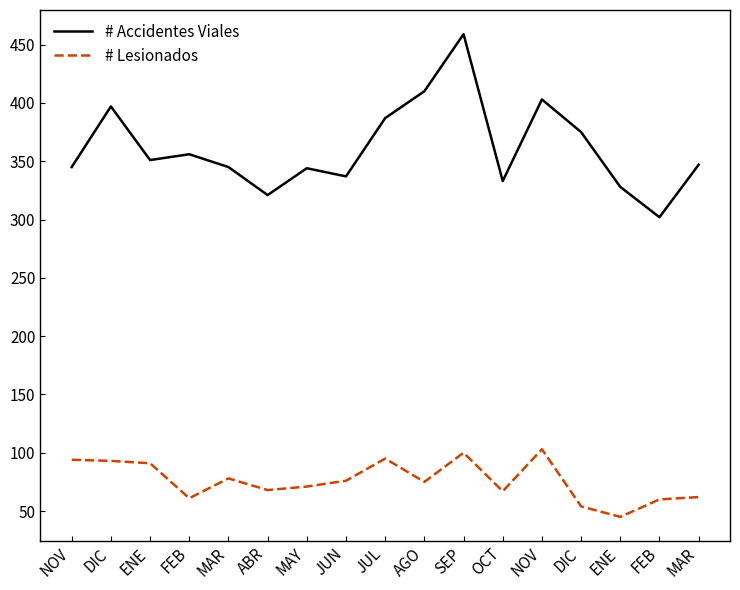

What is the difference between the second highest and minimum values in the # Accidentes Viales series?

108